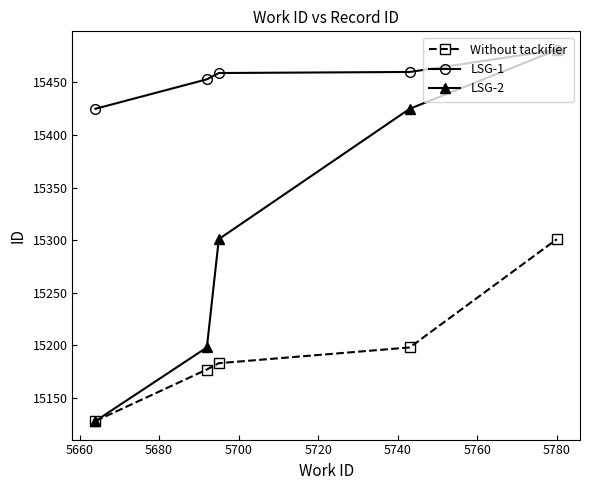

What is the maximum value shown in the chart?

15481